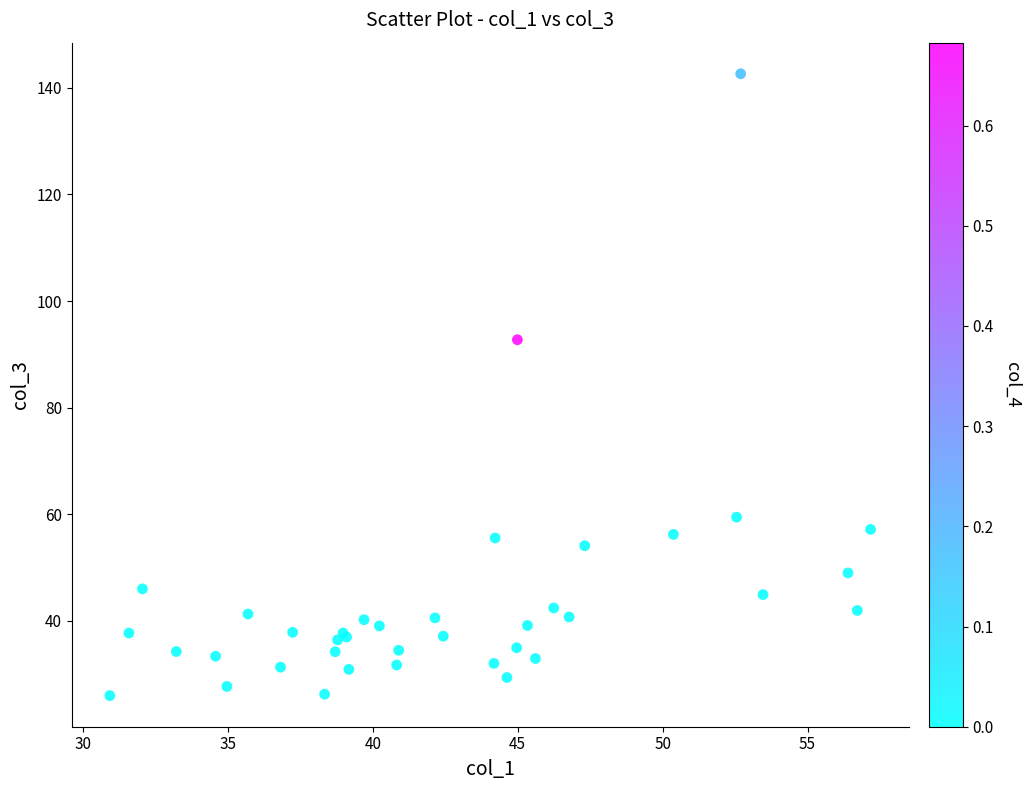

What Y value in the scatter plot is closest to 84?

92.7